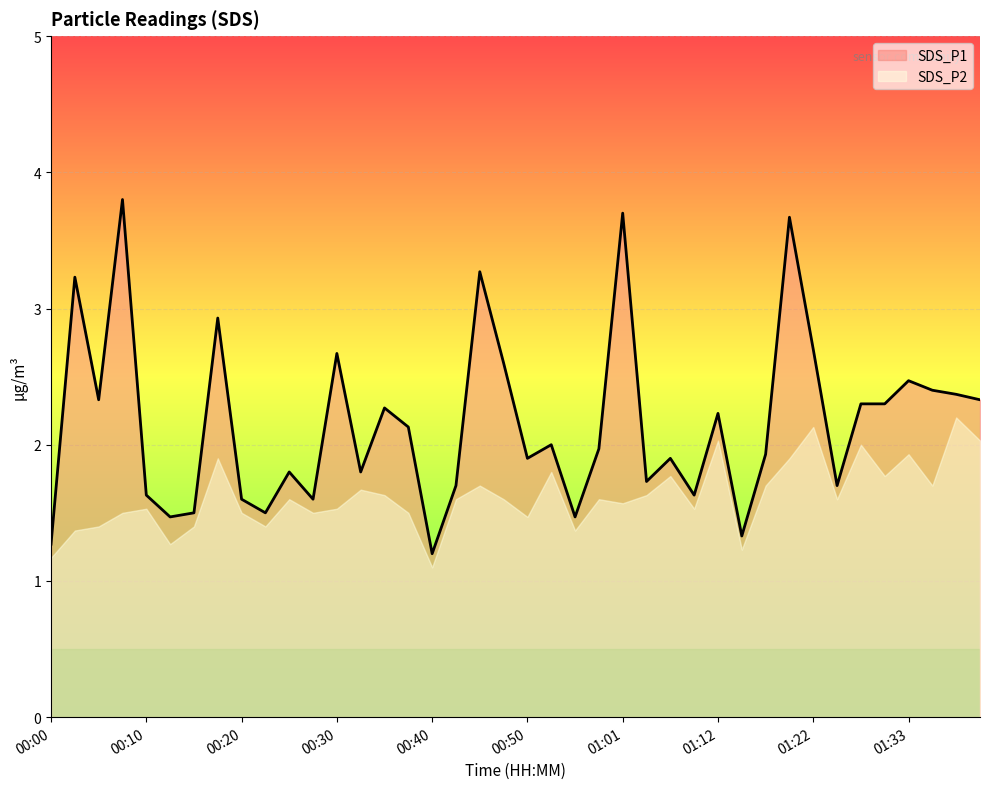

What is the value of the 1st point from the left?

1.3